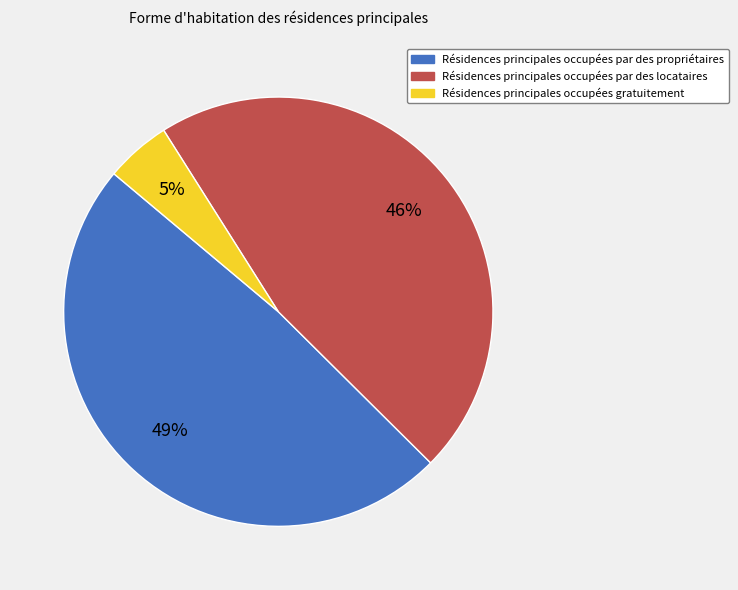

What is the smallest slice in the pie chart?

Résidences principales occupées gratuitement